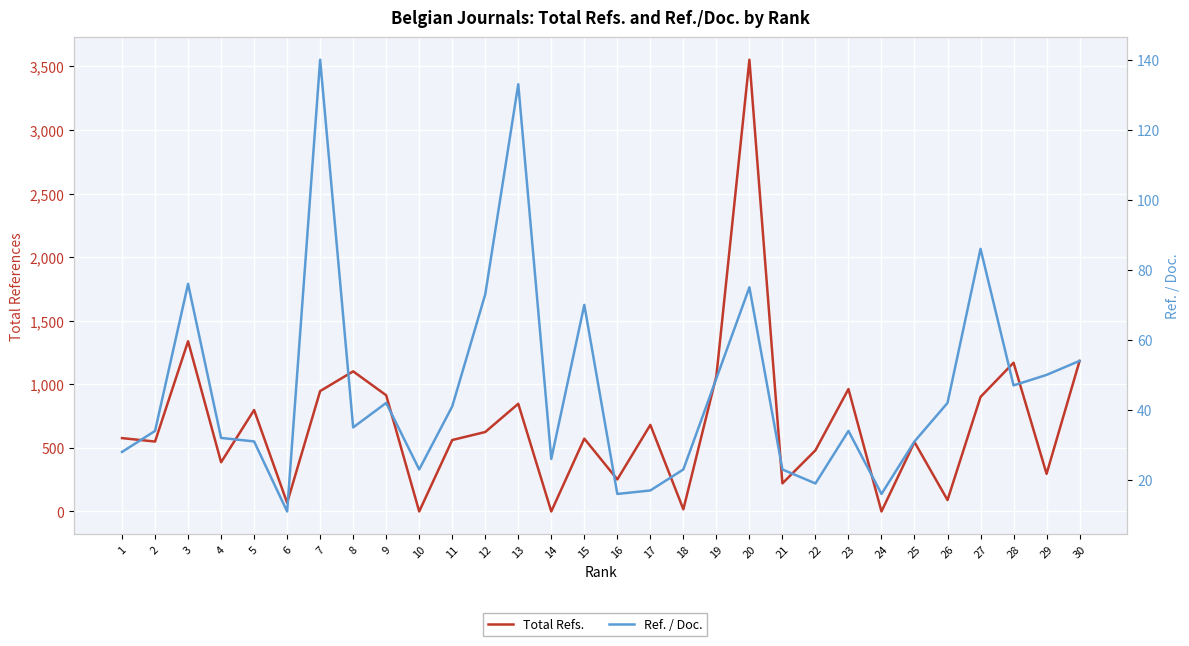

Reading left to right, extract all data points from this chart.

Total Refs.: 577	550	1339	387	798	68	947	1102	914	0	562	625	847	0	573	252	681	17	1066	3553	221	481	963	0	546	90	901	1170	296	1184
Ref. / Doc.: 28	34	76	32	31	11	140	35	42	23	41	73	133	26	70	16	17	23	49	75	23	19	34	16	31	42	86	47	50	54